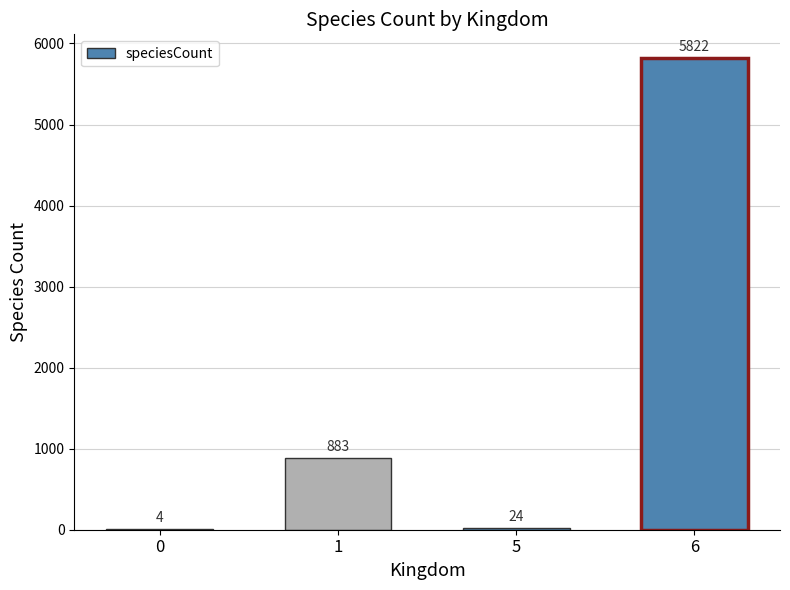

Are the bars grouped side by side (vs. stacked)?

No